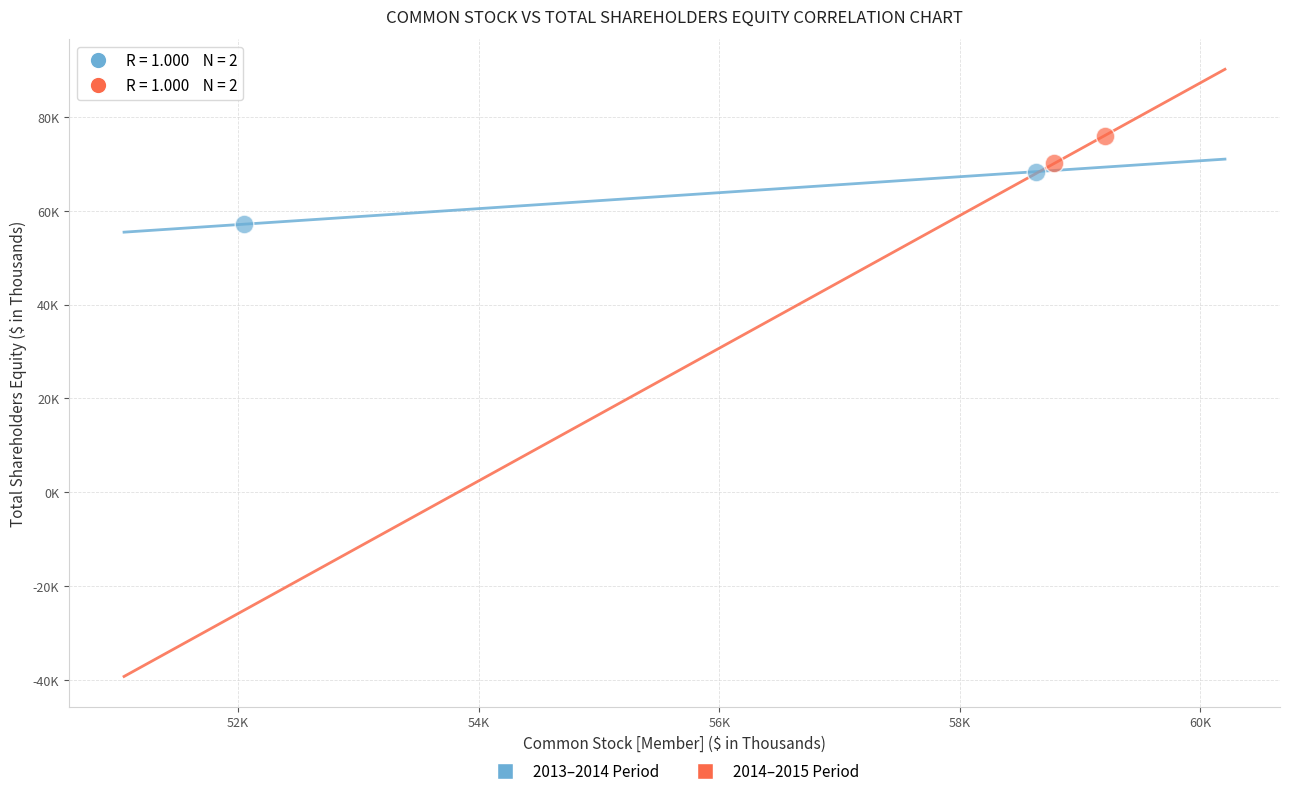

Which series reaches the maximum Y coordinate?

2014–2015 Period